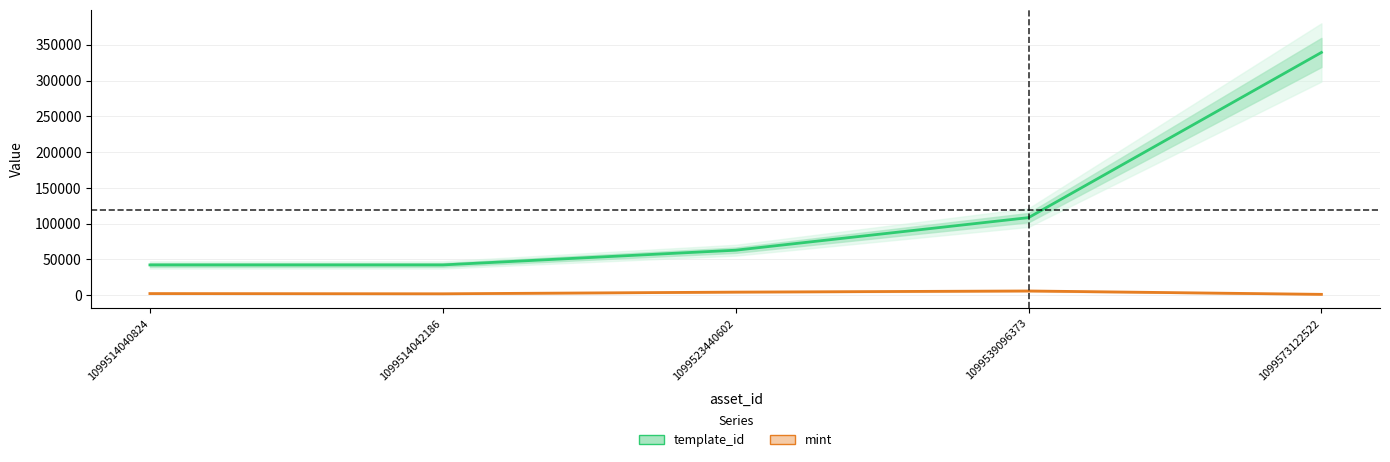

At which label is template_id closest to 190824?

1099539096373